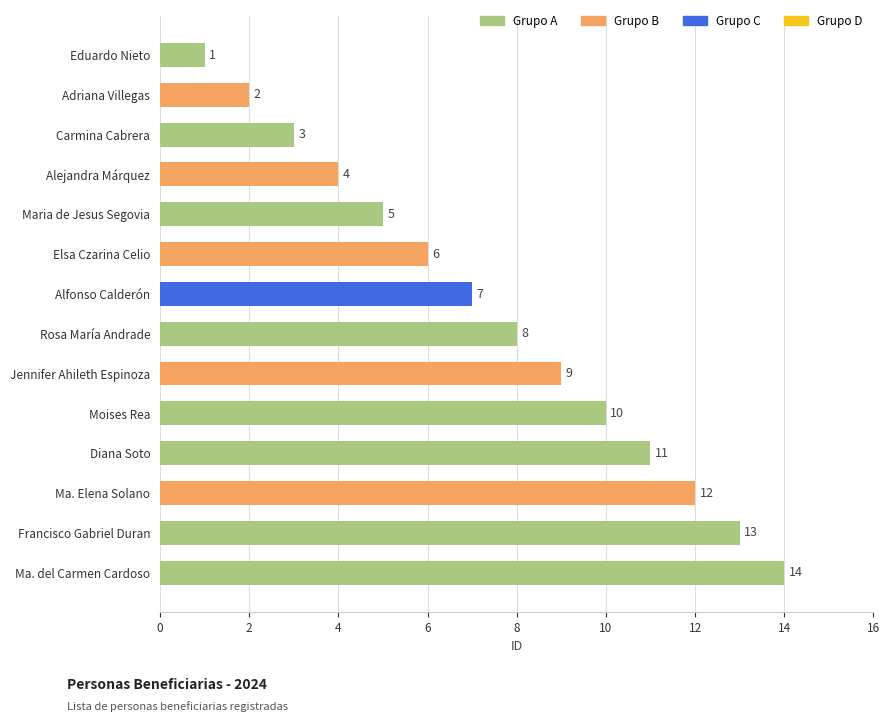

What value does the data have at Carmina Cabrera, to the nearest 5?

5